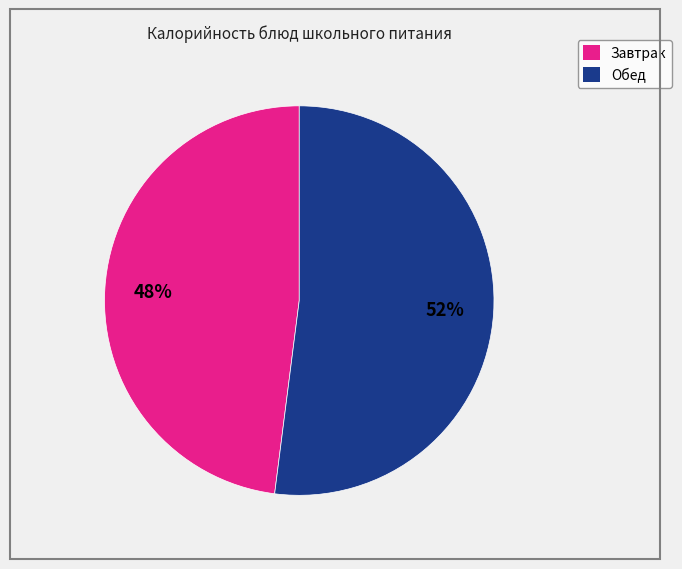

Does any single category account for the majority?

Yes